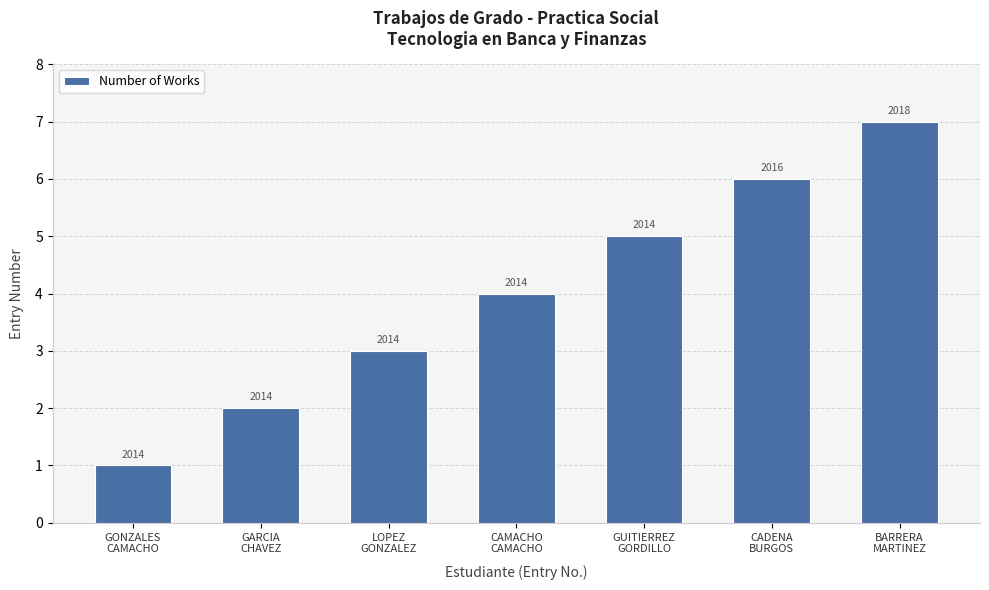

What is the difference between the values at CADENA
BURGOS and CAMACHO
CAMACHO?

2